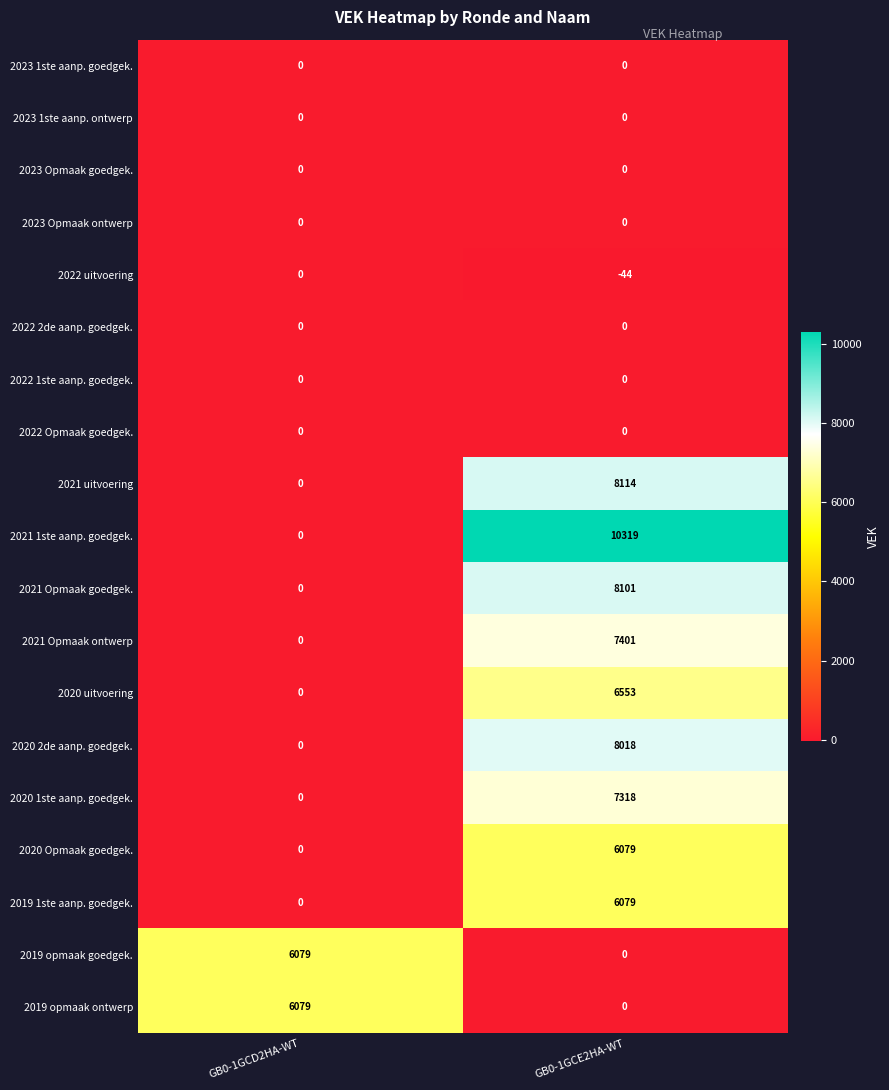

Count the number of categories in the chart.

2